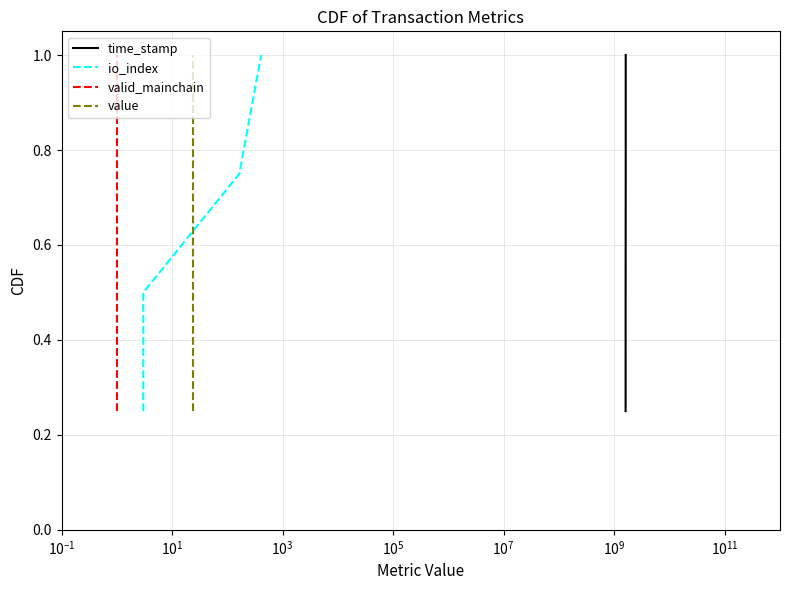

True or false: time_stamp has more than 2 points higher than both neighbors.

False